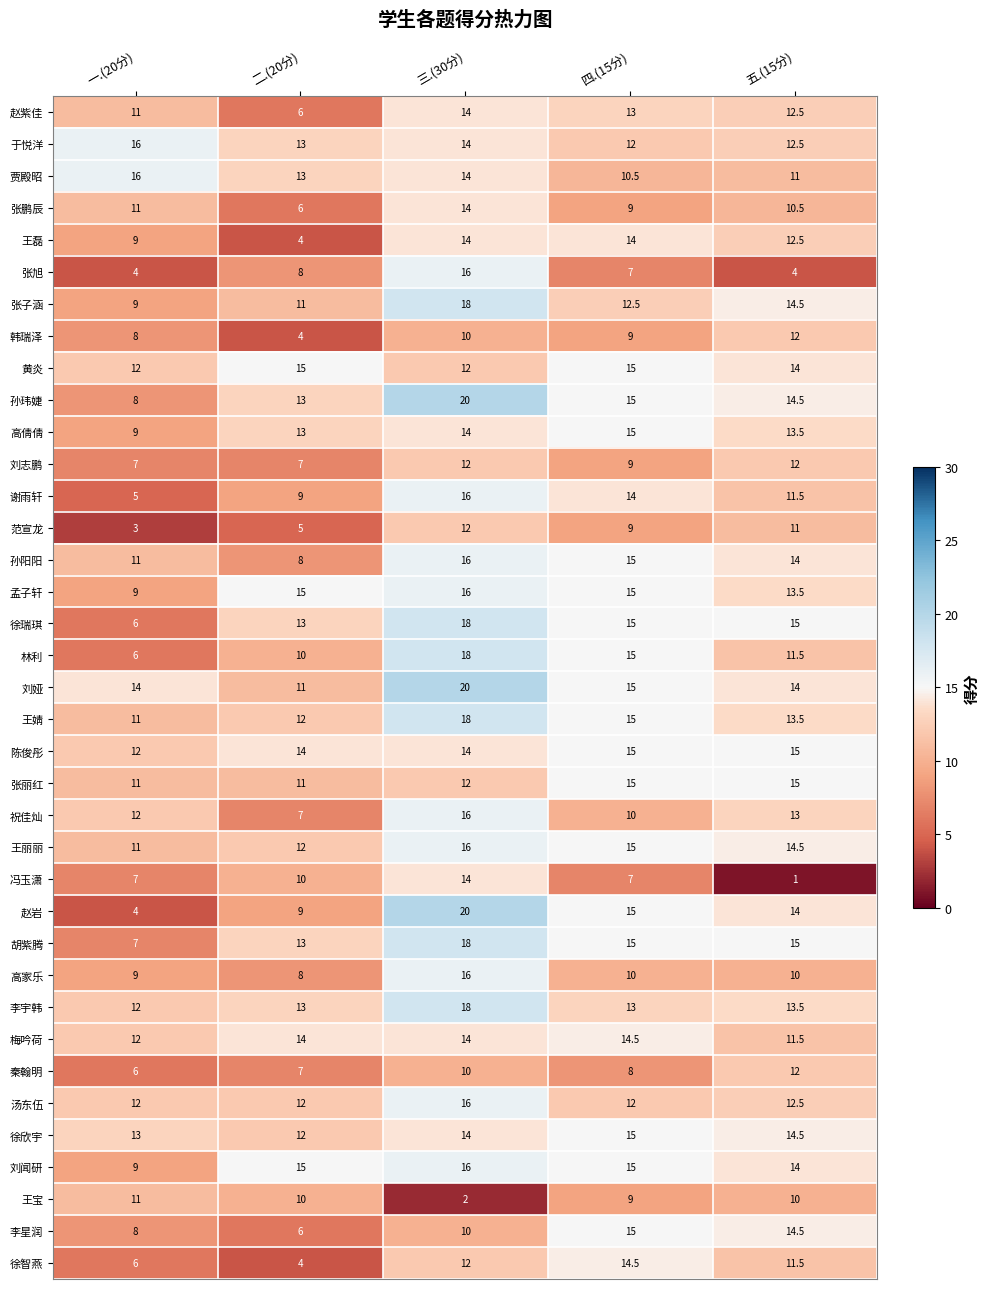

The value of 胡紫腾 at 二.(20分) is 13.0. True or false?

True